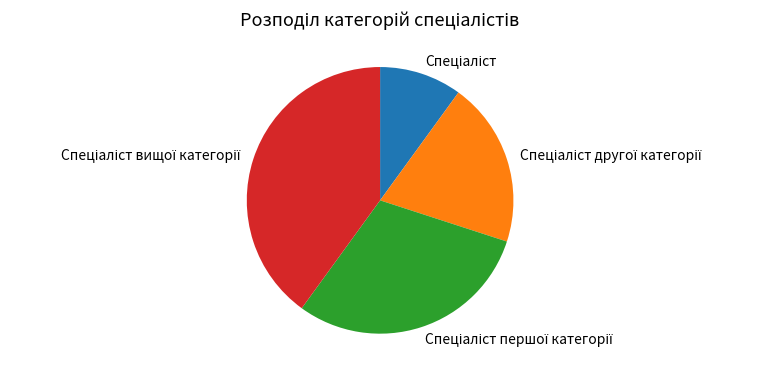

How many slices are in this pie chart?

4